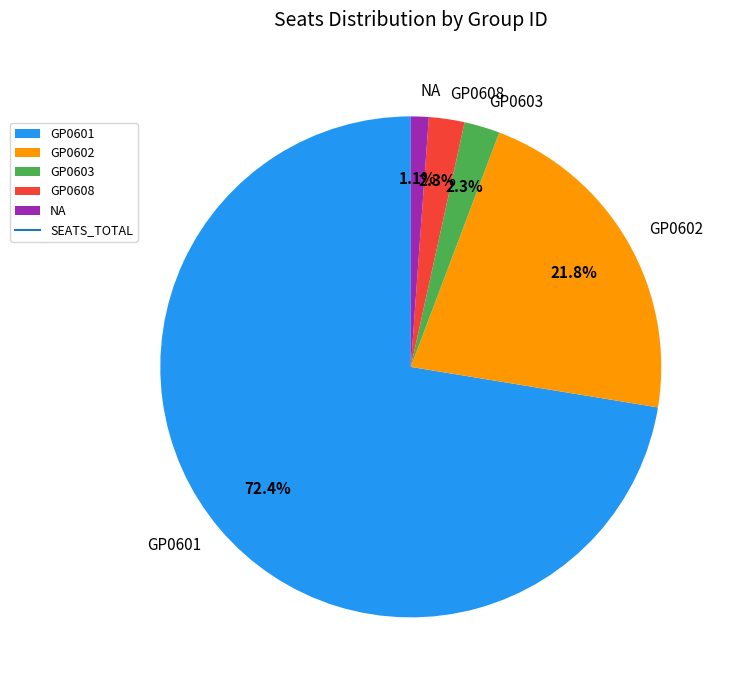

Between GP0601 and GP0602, which is larger?

GP0601